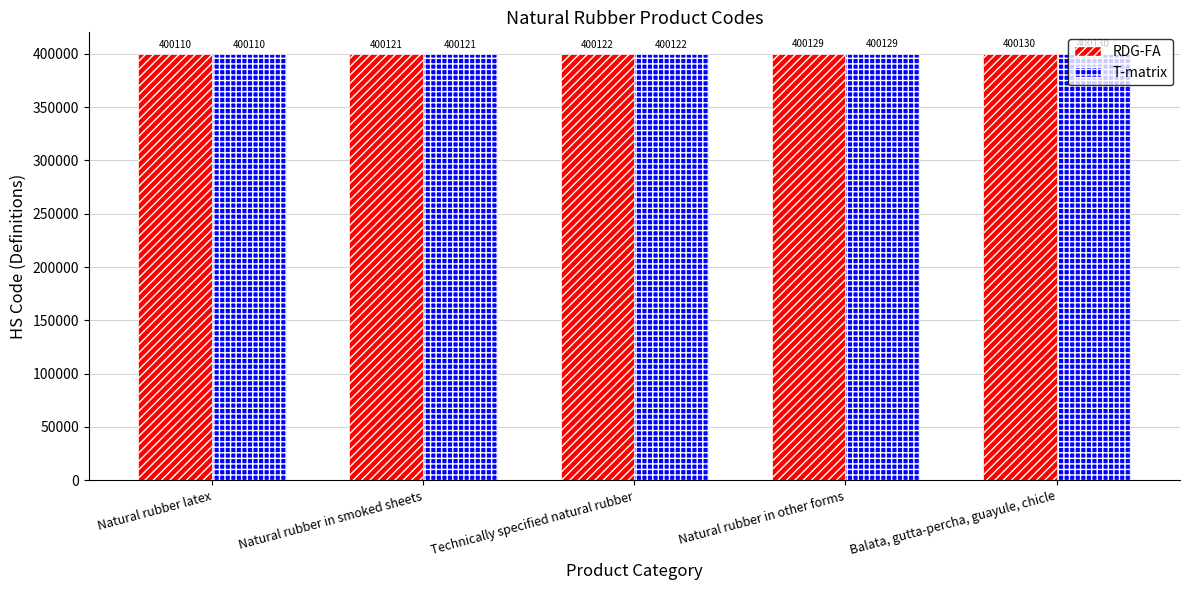

List the labels in order of RDG-FA value, smallest first.

Natural rubber latex, Natural rubber in smoked sheets, Technically specified natural rubber, Natural rubber in other forms, Balata, gutta-percha, guayule, chicle